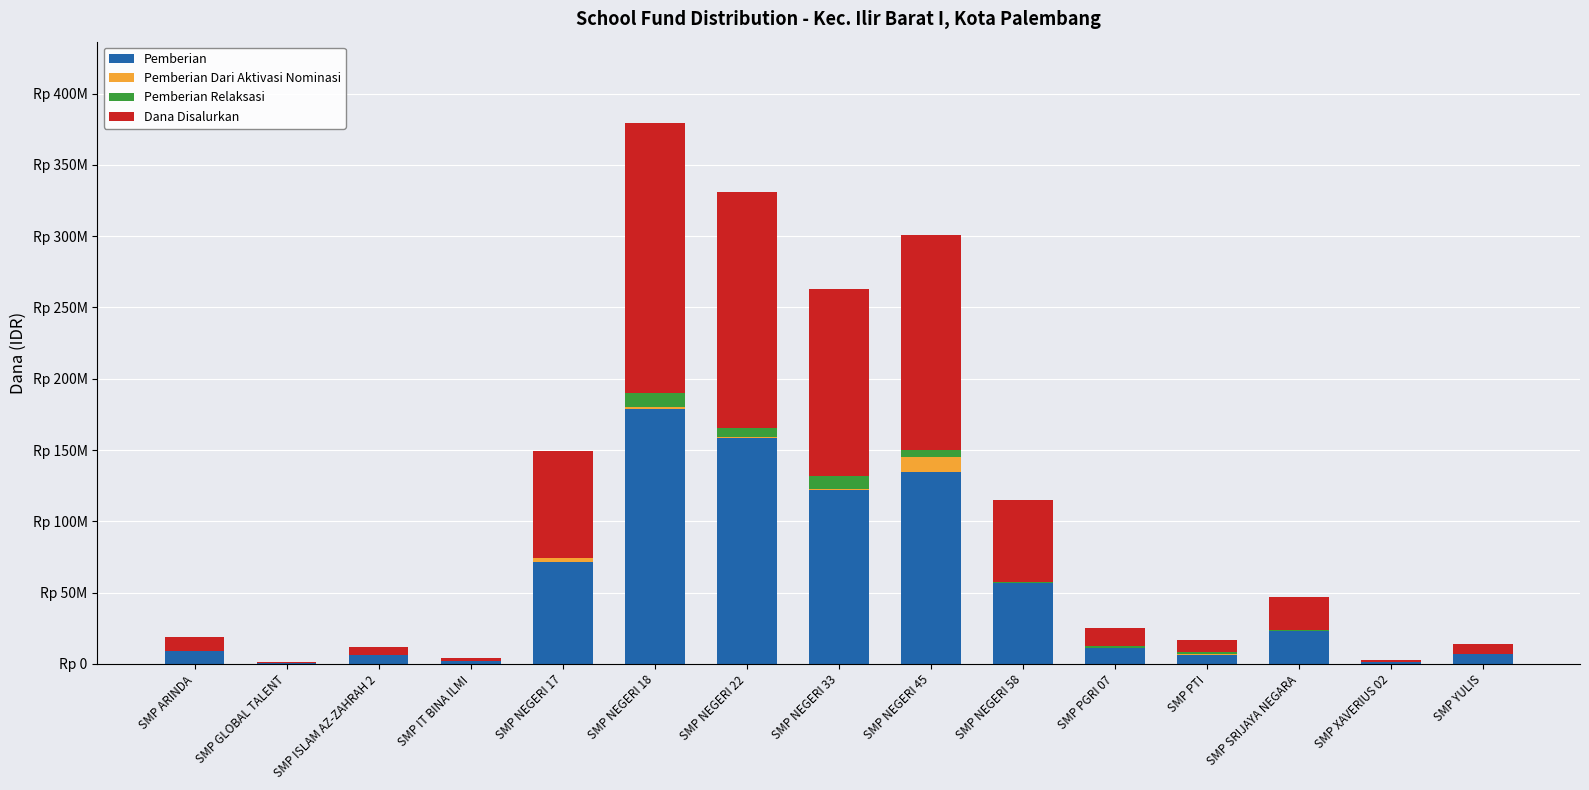

Are the bars grouped side by side (vs. stacked)?

No